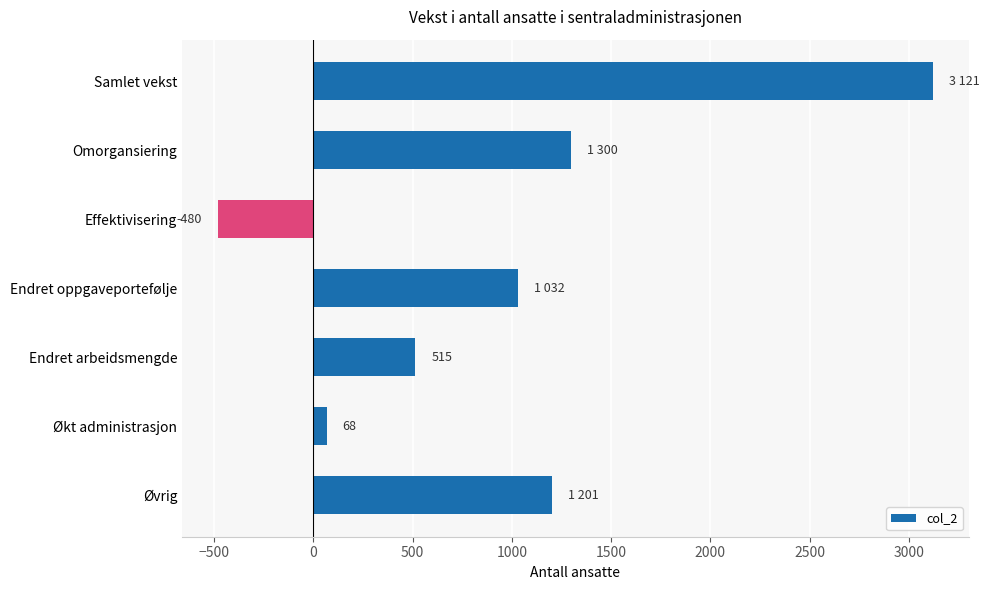

How many values are above zero?

6